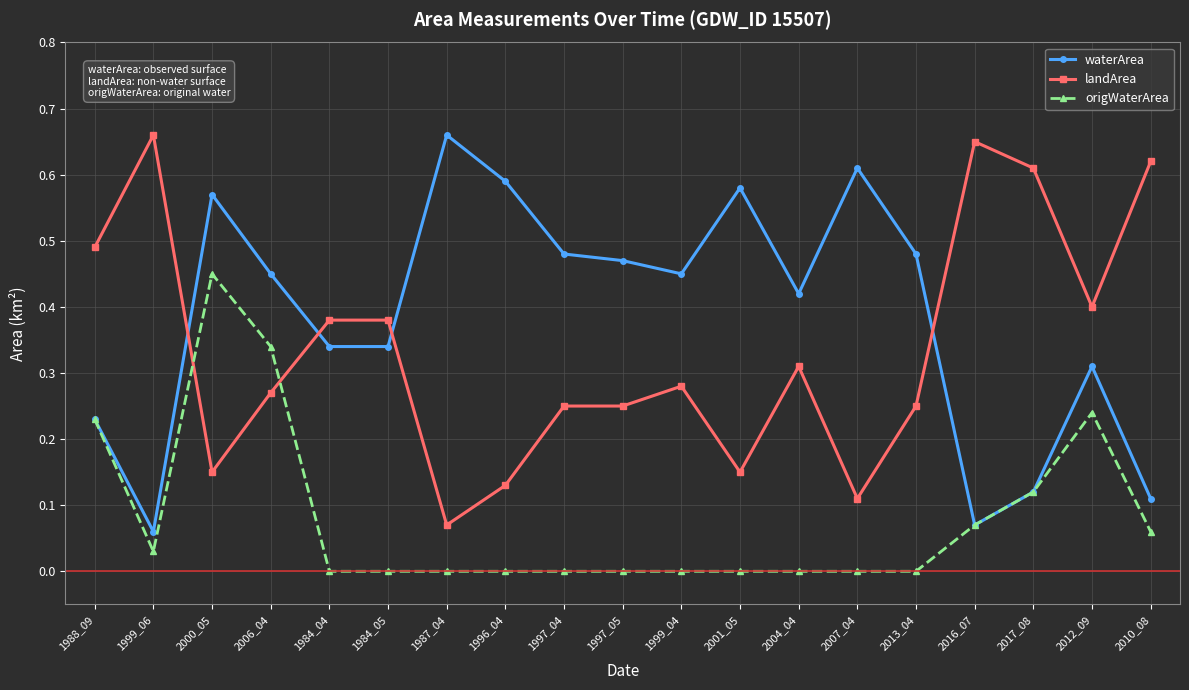

Does the chart display data point markers on the line(s)?

Yes